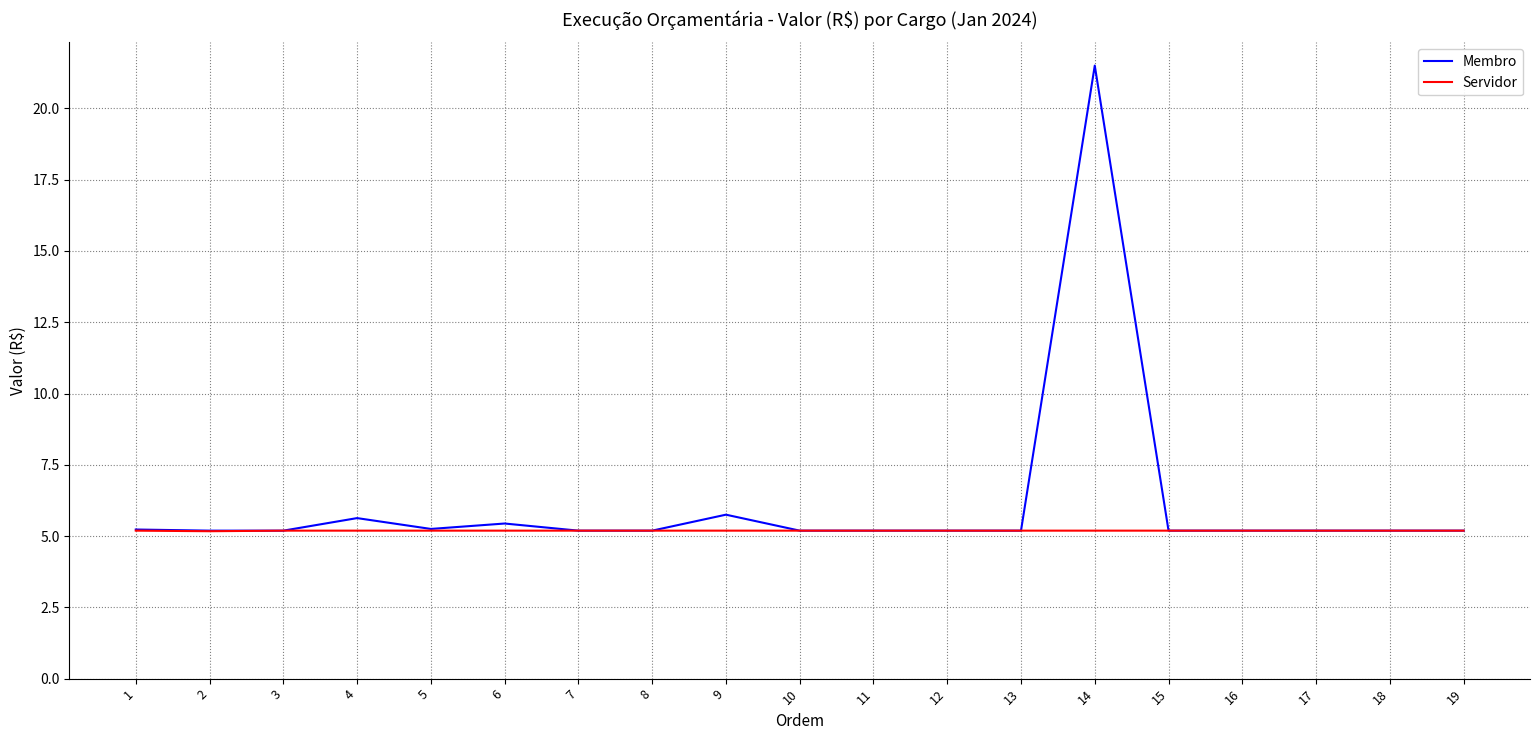

What is the maximum value shown in the chart?

21.5